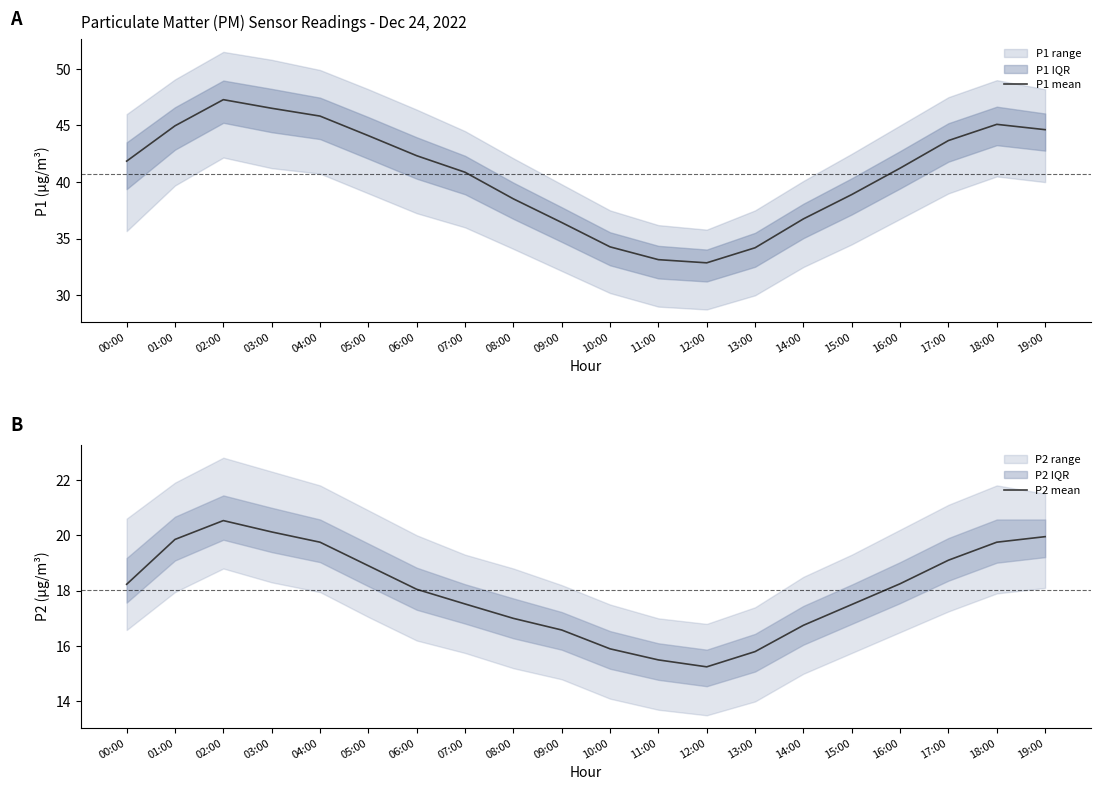

How many lines are shown in the chart?

2